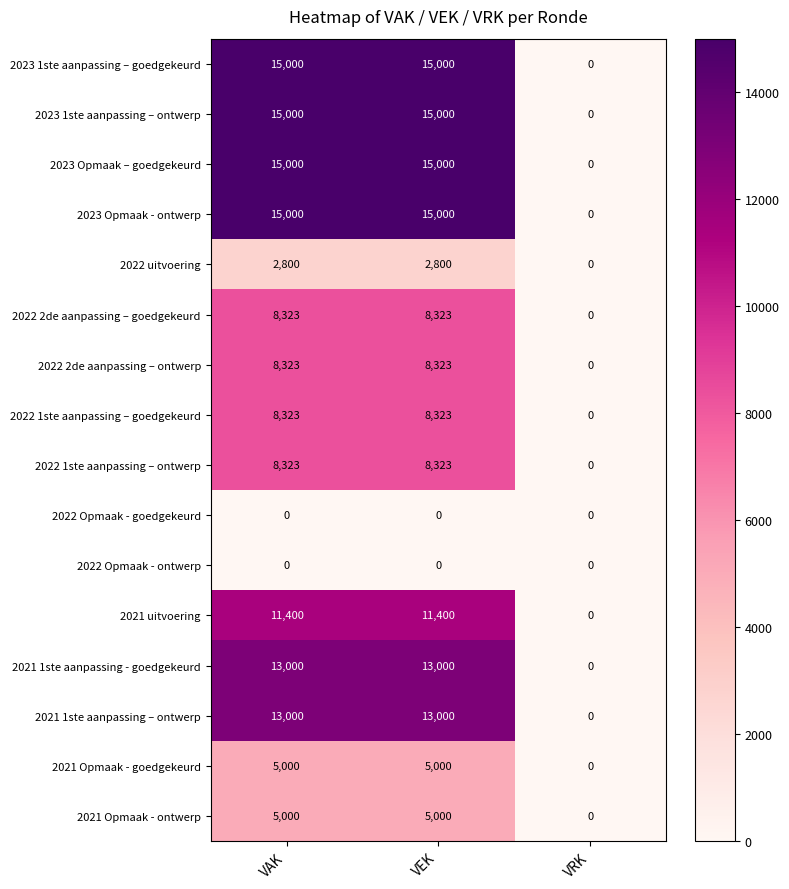

Is it true that 2023 Opmaak - ontwerp equals 25163 at VEK?

False